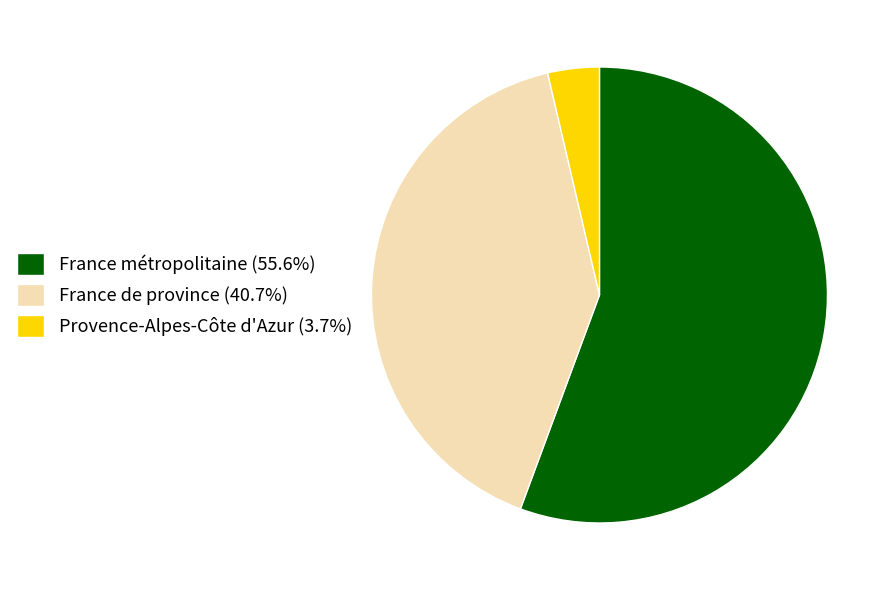

Which category has the biggest portion of the pie?

France métropolitaine